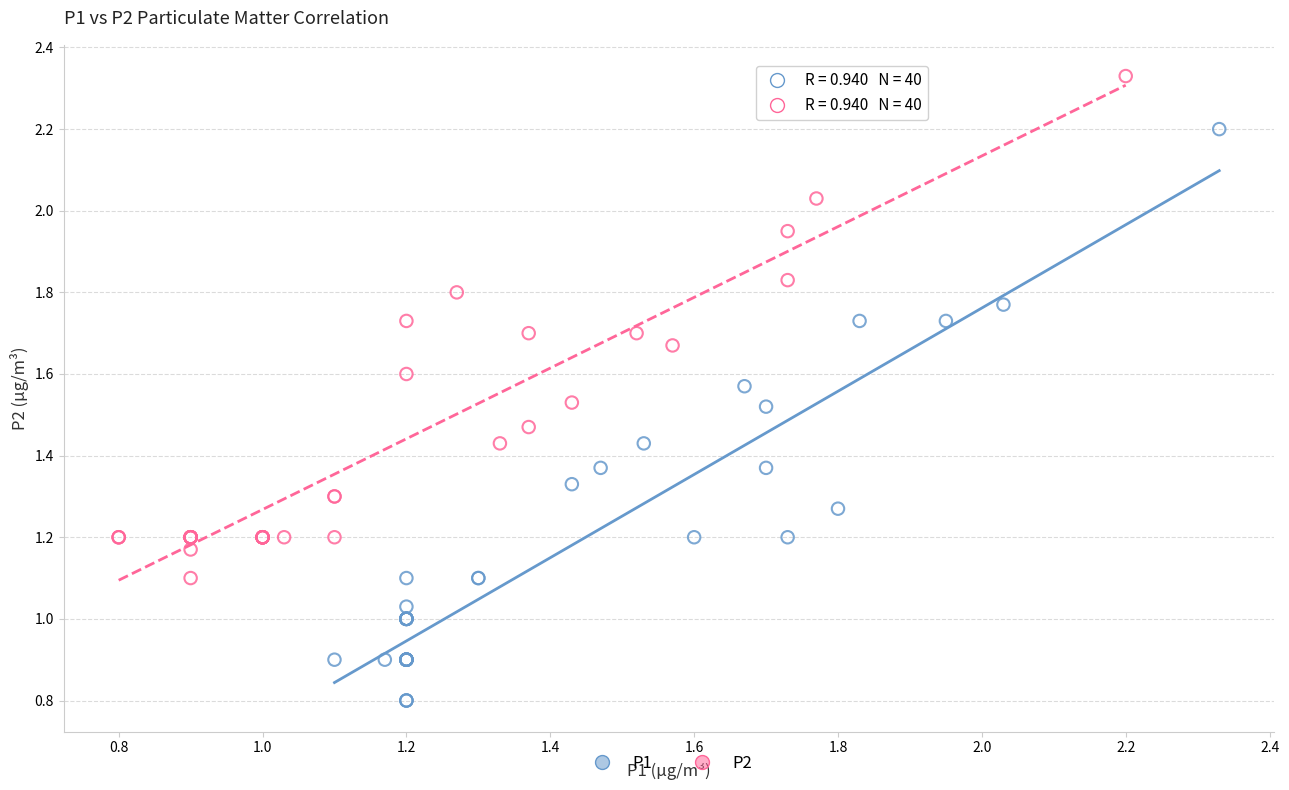

Which series has the widest spread of Y values?

P1